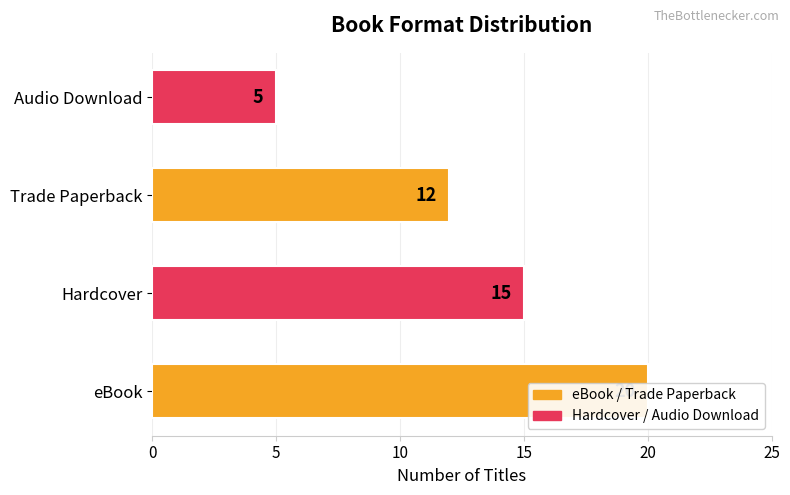

Does the chart contain any negative values?

No